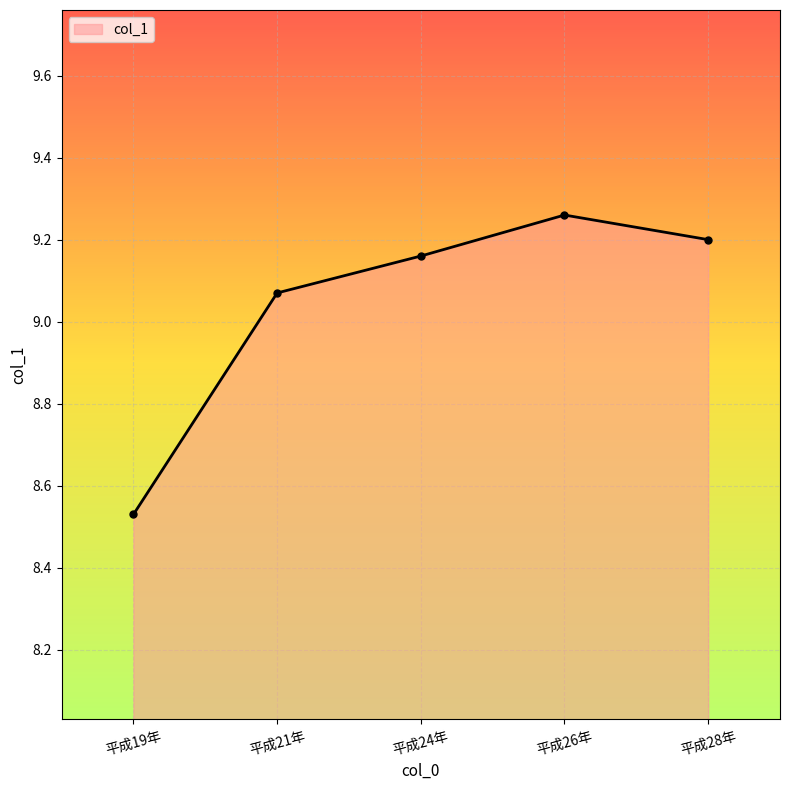

Where does the data first go above 9?

平成21年